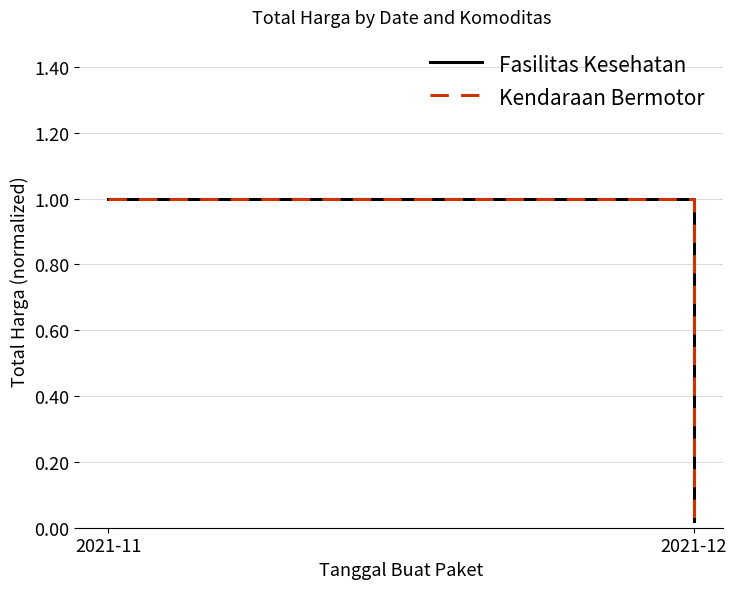

Reading left to right, transcribe all the data shown in this chart.

Fasilitas Kesehatan: 2021-11=1.0	2021-12=0.0
Kendaraan Bermotor: 2021-11=1.0	2021-12=0.0